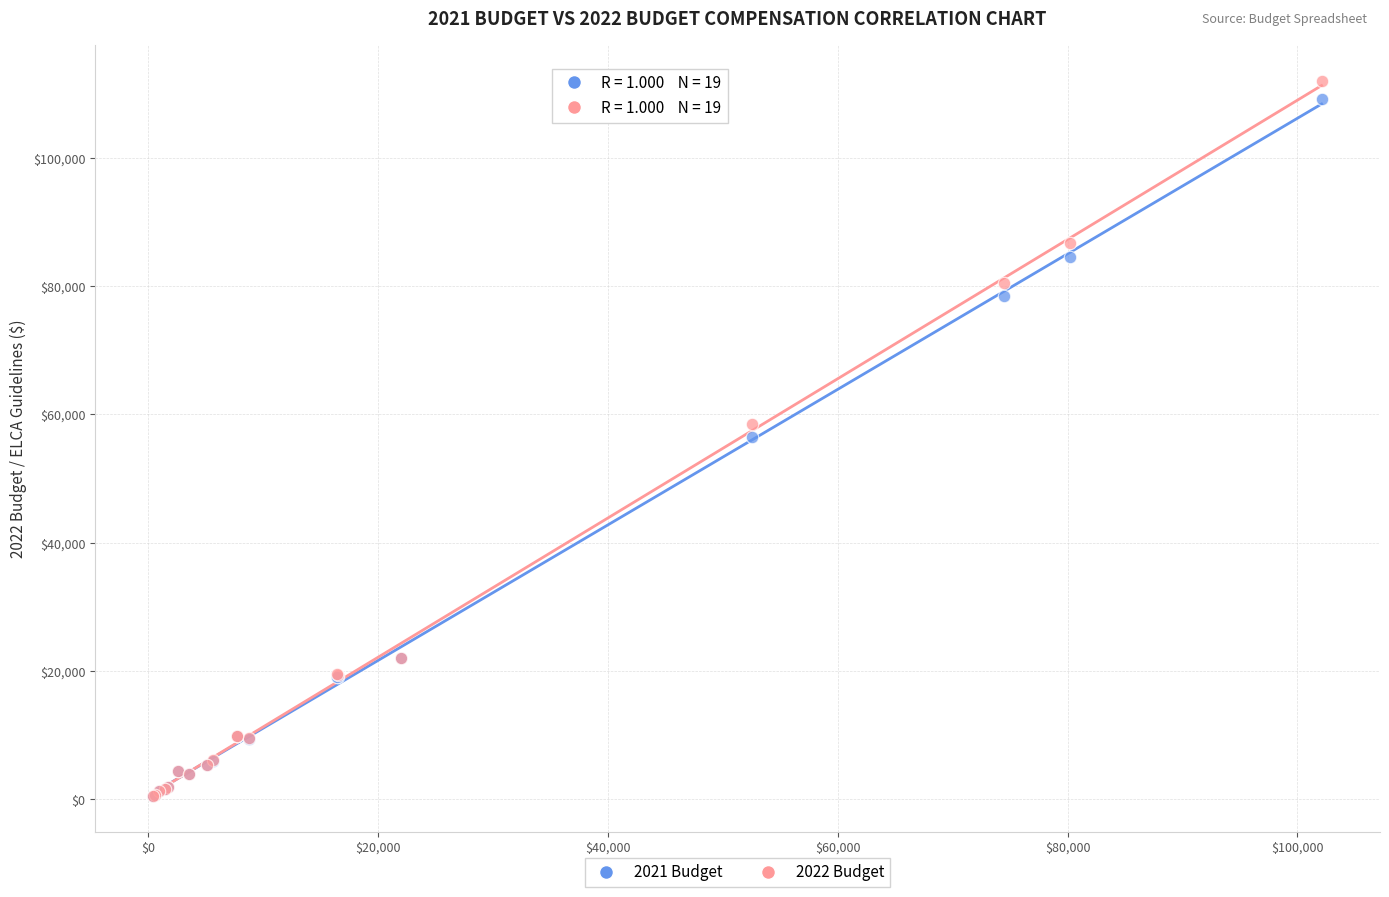

What are all the series names shown in the legend?

2021 Budget, 2022 Budget